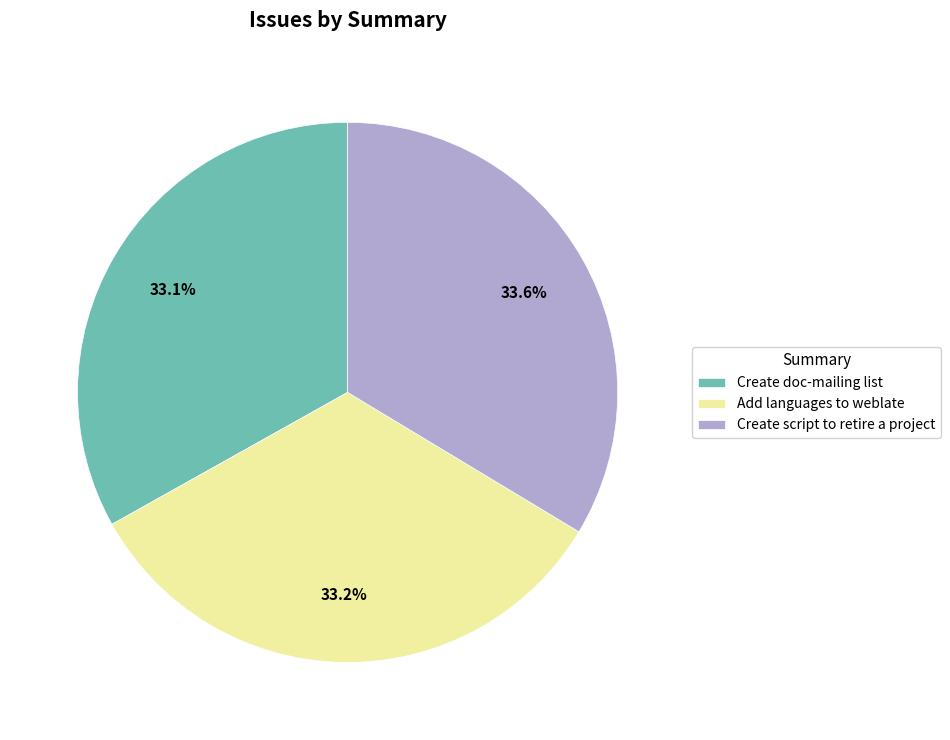

Does any single category account for the majority?

No